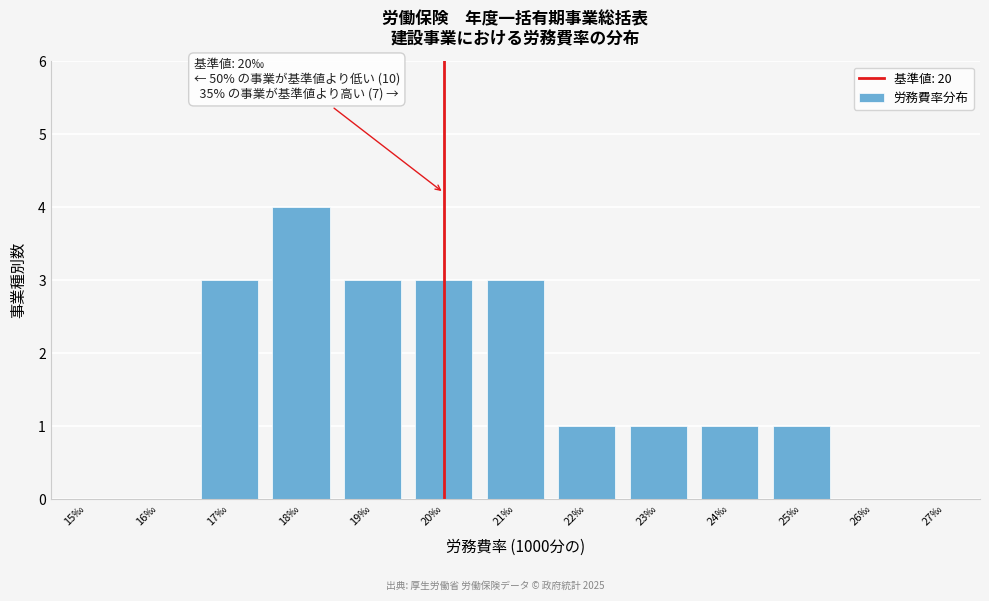

Which range on the x-axis has the tallest bar?

17.5 to 18.5